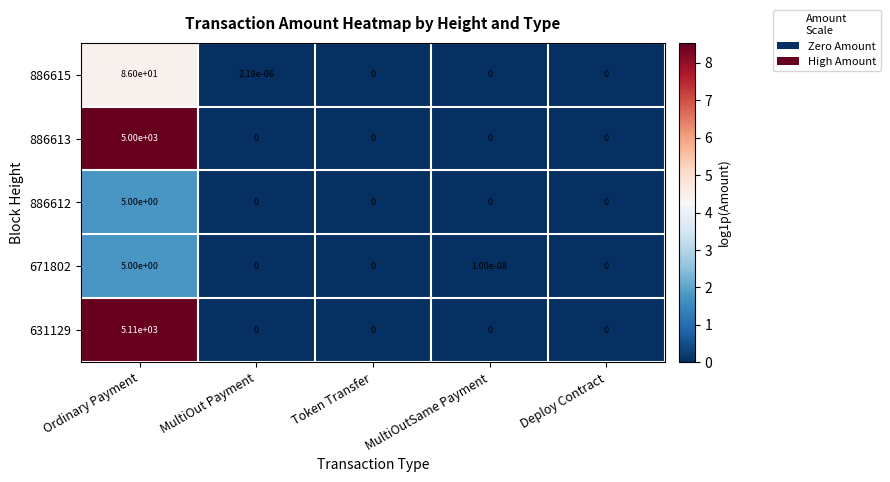

How many values in the 671802 series exceed 0?

2